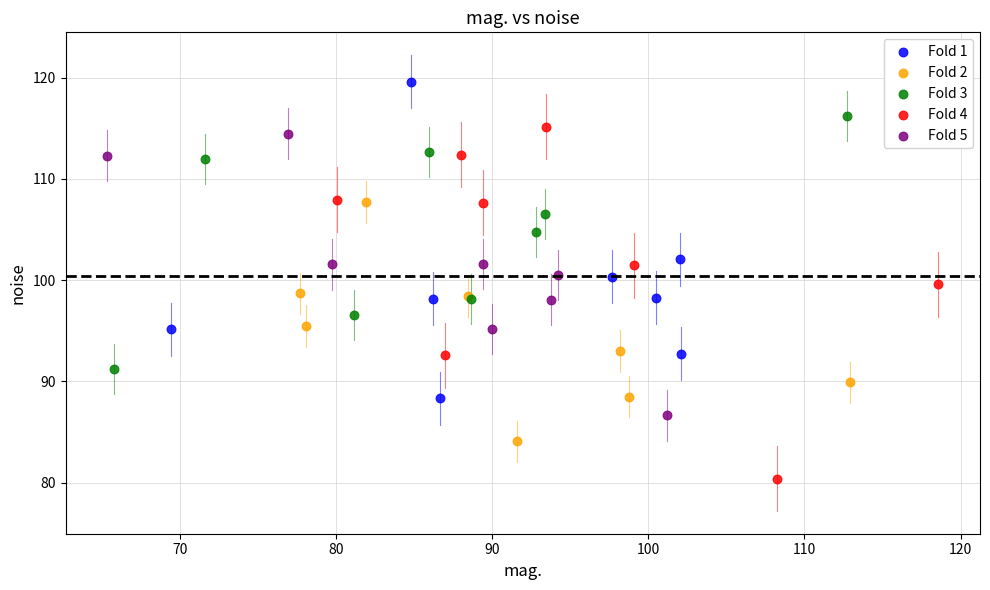

What are all the series names shown in the legend?

Fold 1, Fold 2, Fold 3, Fold 4, Fold 5